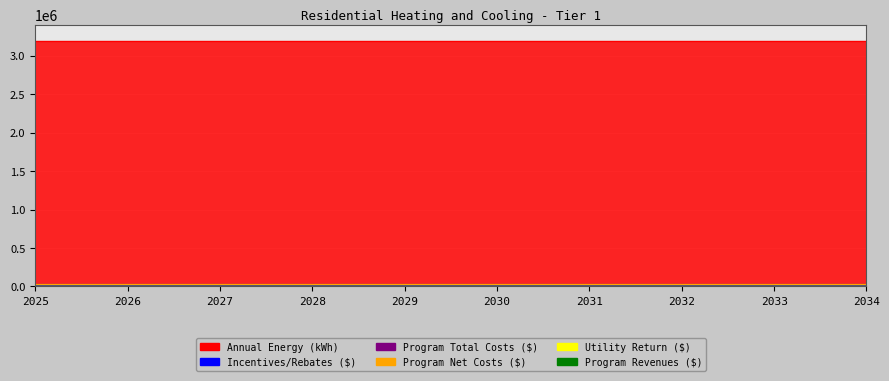

Which series has the largest total across all categories?

Annual Energy (kWh)